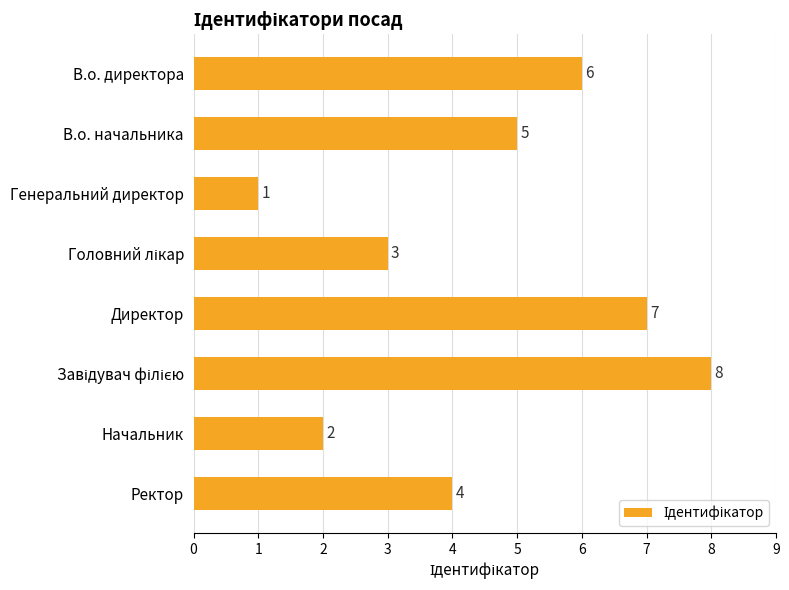

What is the sum of all values?

36